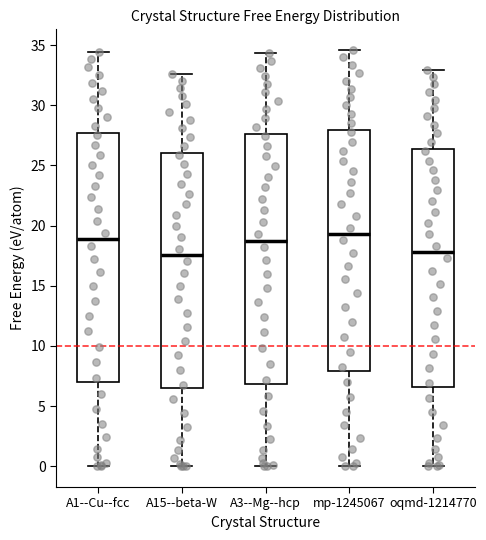

Where does the upper whisker of the box for mp-1245067 end on the y-axis? The values are not printed on the chart, so give them approximately, as read against the axis.

34.5